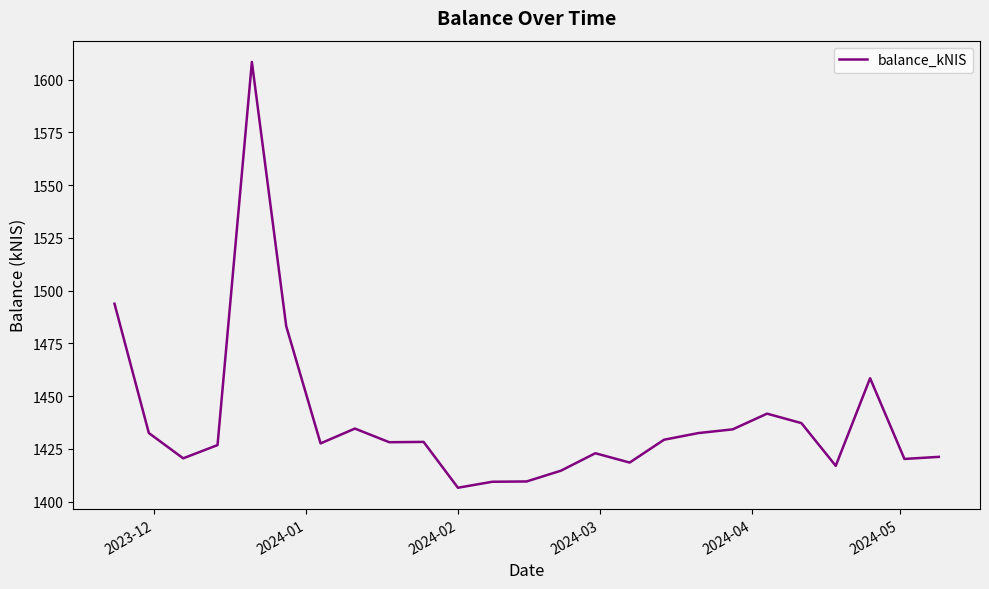

What is the maximum value shown in the chart?

1608.4